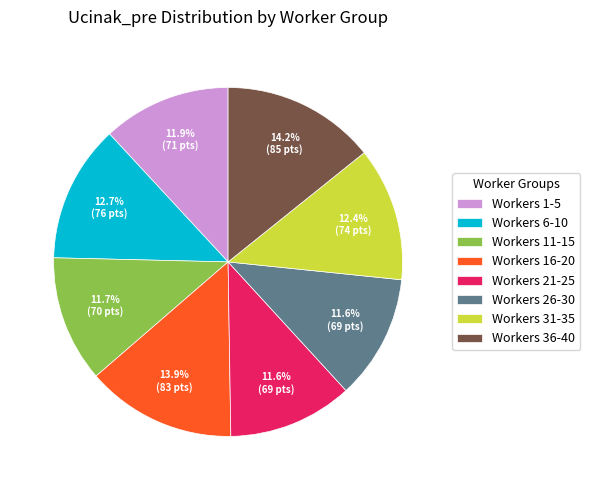

Combined, what portion of the pie is Workers 21-25 and Workers 16-20?

25.5%